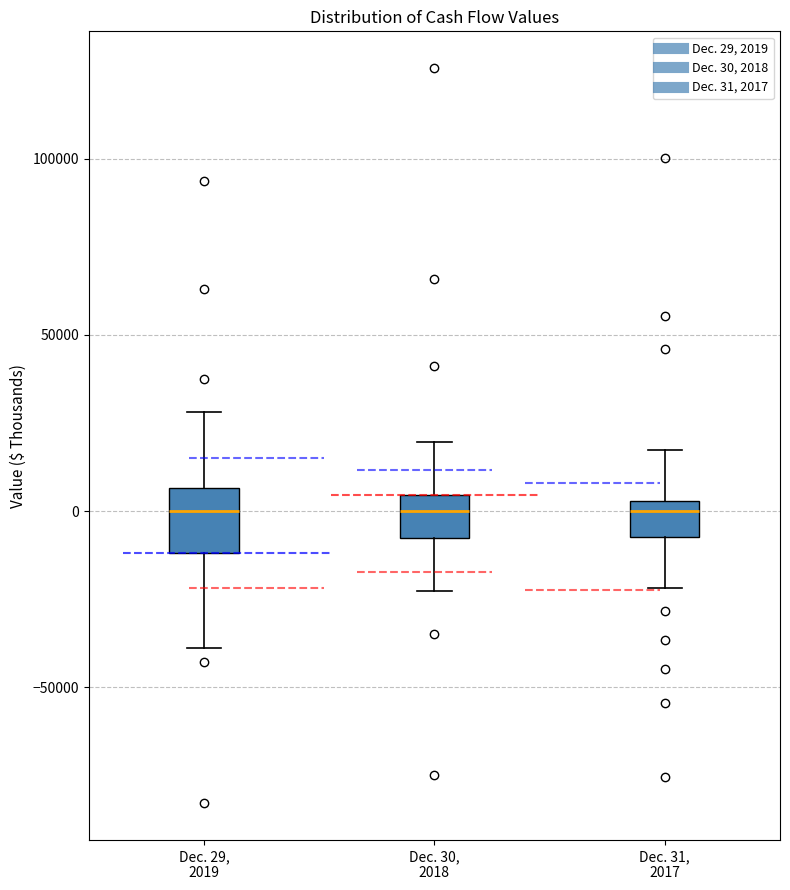

Reading left to right, transcribe this box plot: for each box, give where its median line is, the range the box spans, and where its two whiskers end, as read against the y-axis. The values are not printed on the chart, so give them approximately, as read against the axis.

Dec. 29, 2019: median 0, box -10000 to 5000, whiskers -40000 to 30000
Dec. 30, 2018: median 0, box -10000 to 5000, whiskers -25000 to 20000
Dec. 31, 2017: median 0, box -5000 to 5000, whiskers -20000 to 15000